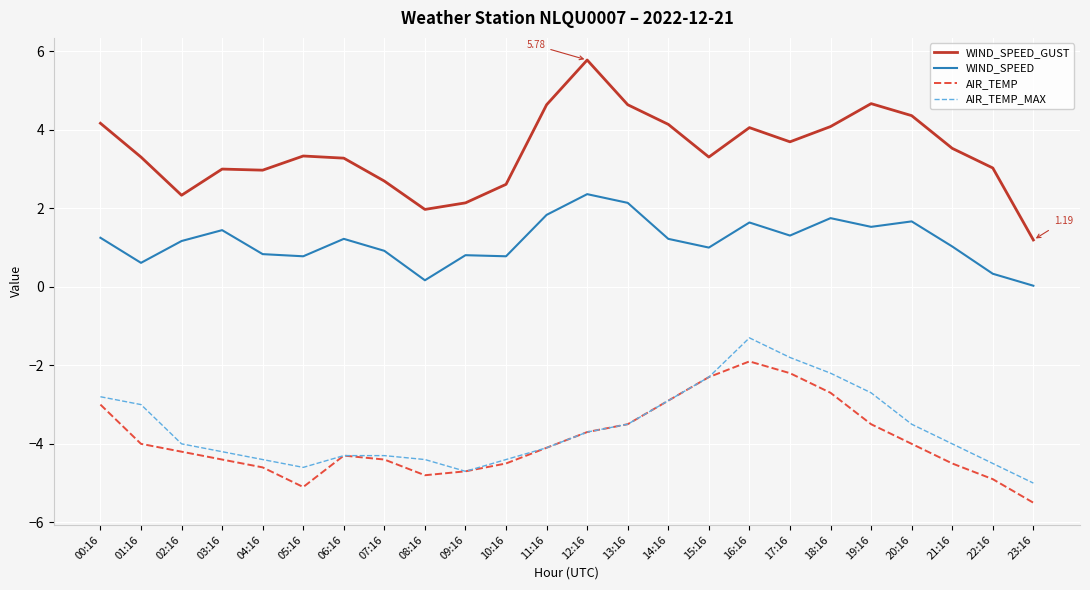

At which label does AIR_TEMP_MAX first exceed -4?

00:16